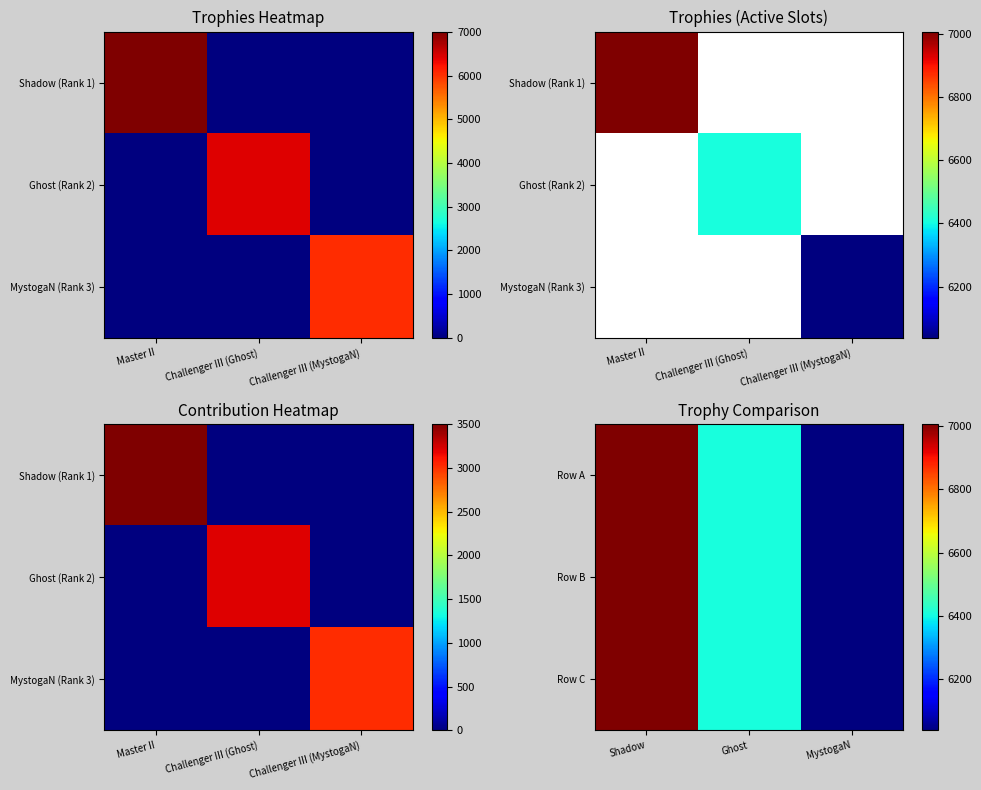

How many series are shown in this chart?

3